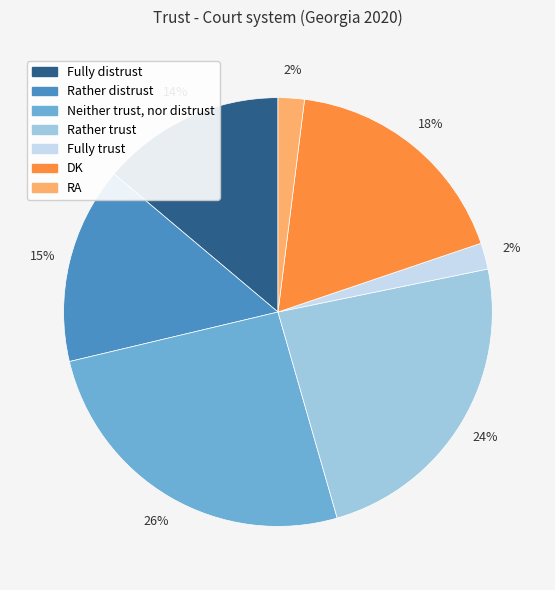

To the nearest percent, what portion does Fully distrust represent?

14%